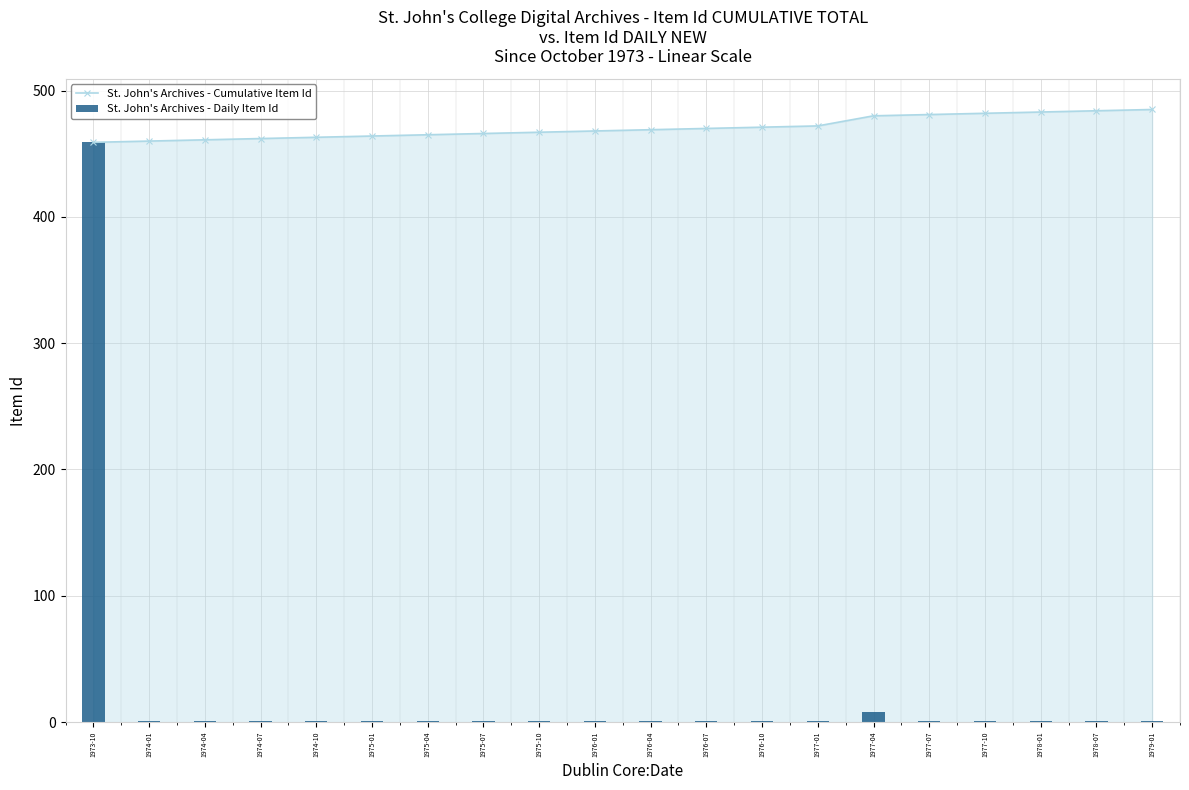

What is the maximum value shown in the chart?

485